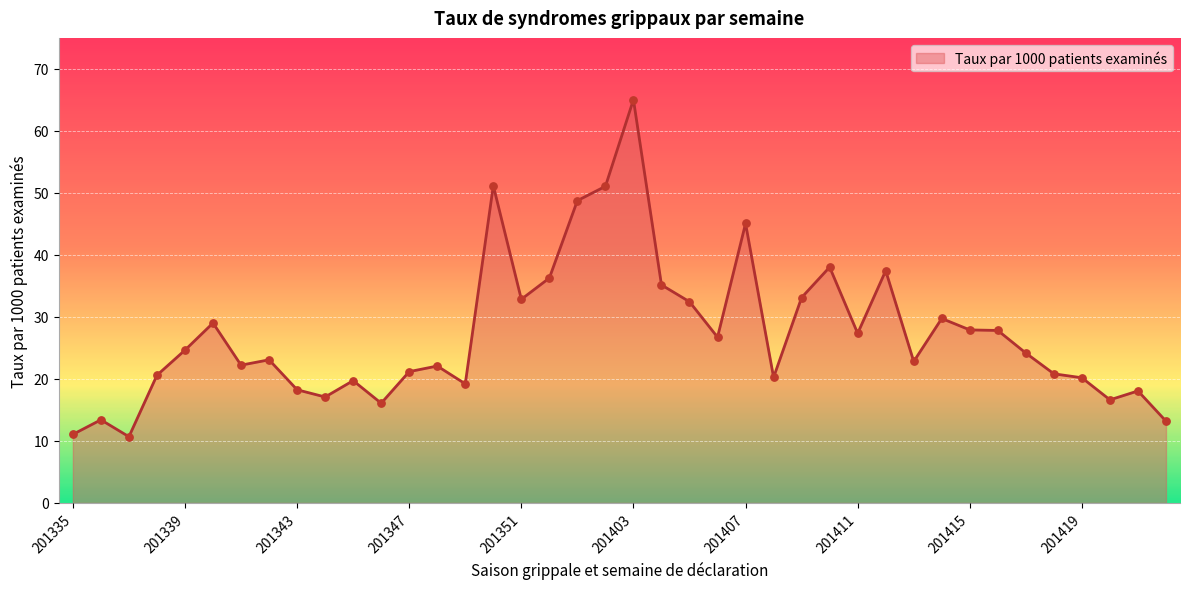

What is the difference between the maximum and minimum values?

54.3